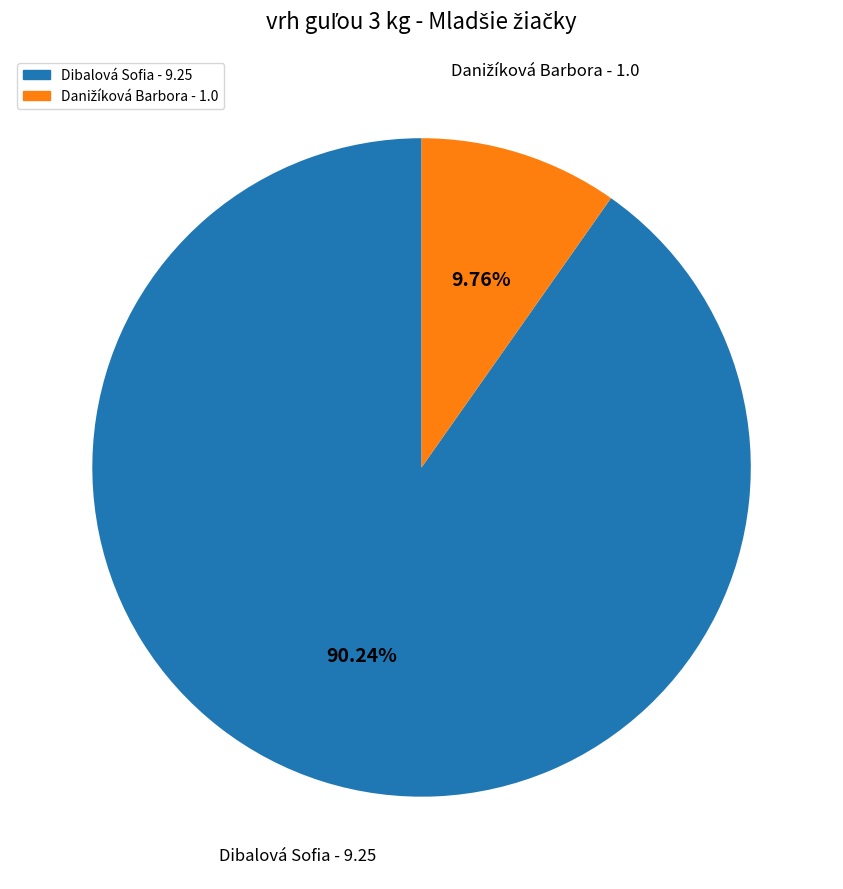

To the nearest percent, what is the average slice percentage?

50%